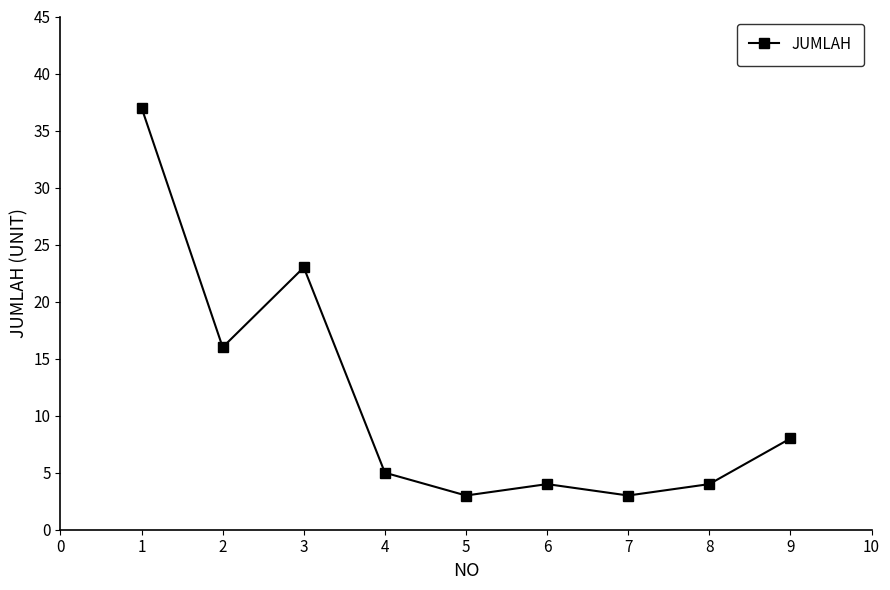

What is the change in value from 1 to 2?

-21